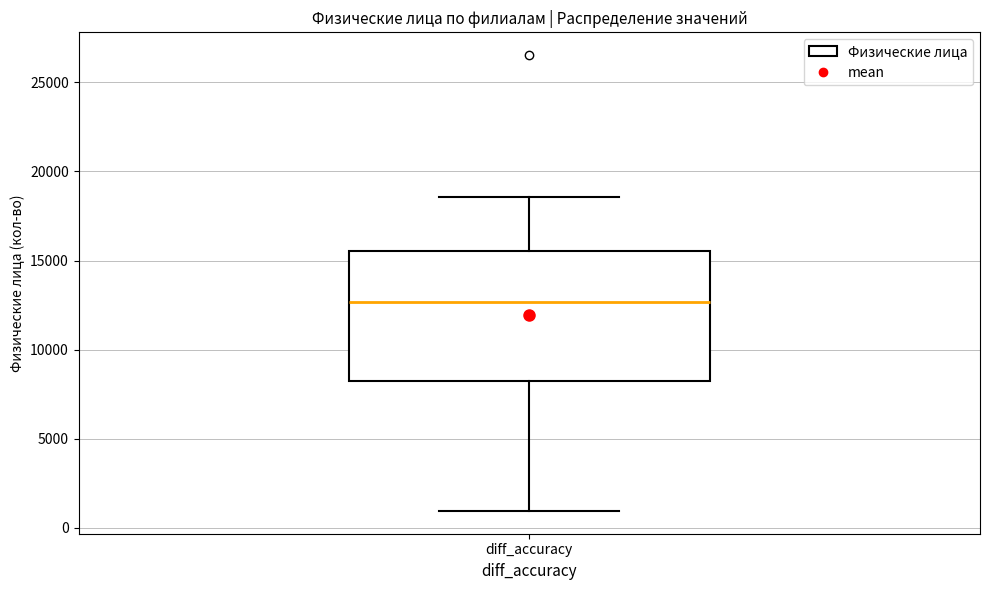

Transcribe this box plot: give where the median line is, the range the box spans, and where the two whiskers end, as read against the y-axis. The values are not printed on the chart, so give them approximately, as read against the axis.

median 12500, box 8000 to 15500, whiskers 1000 to 18500